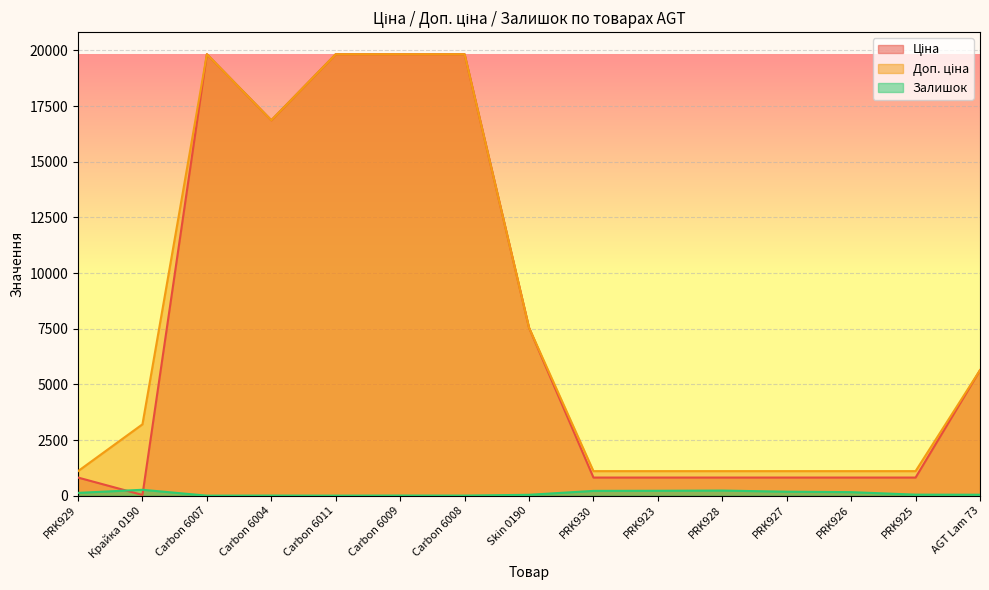

What is the minimum value shown in the chart?

1.0